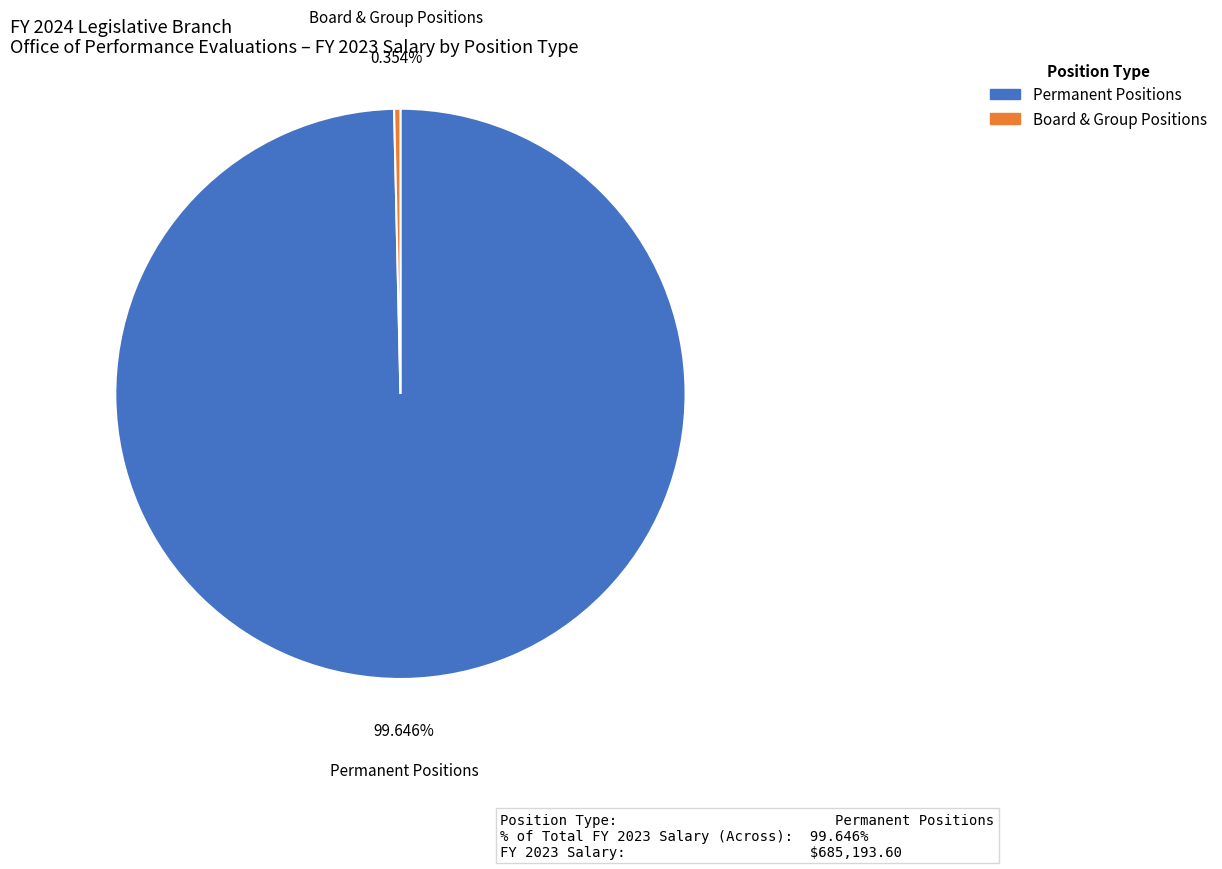

Is the sum of Permanent Positions and Board & Group Positions greater than half?

Yes